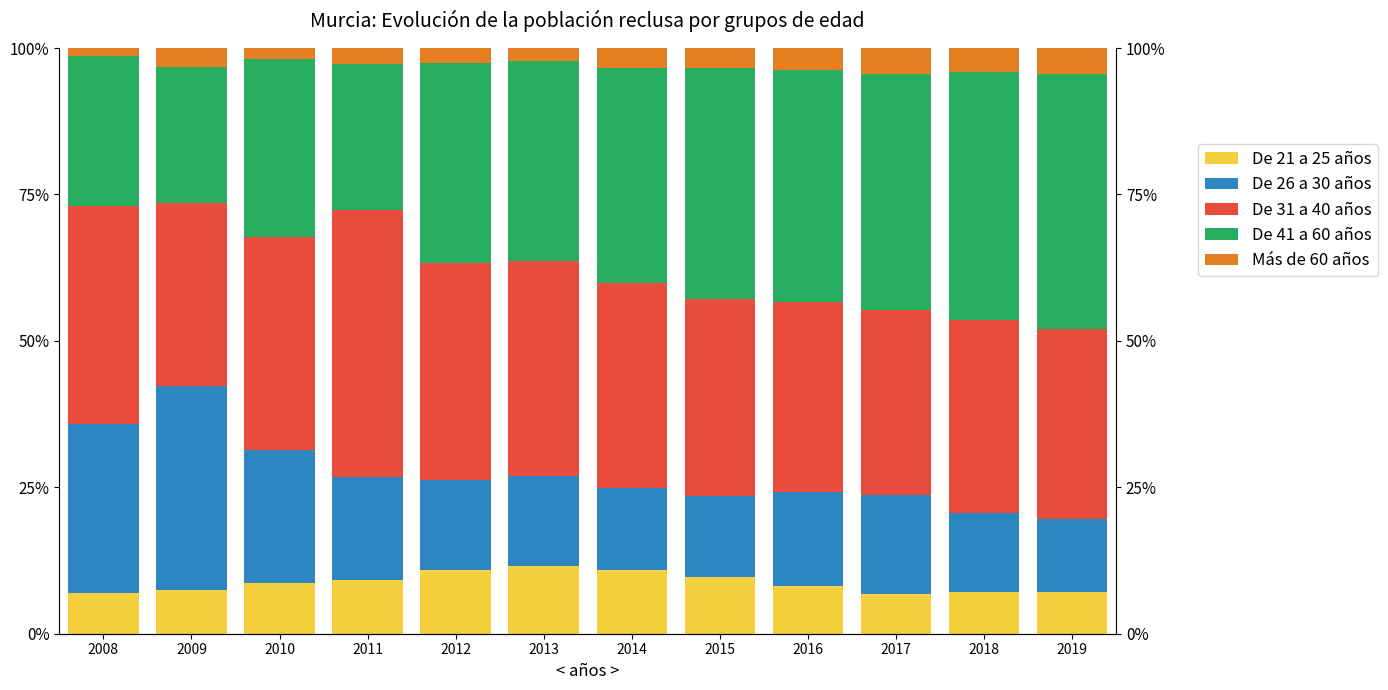

The Más de 60 años series shows 5.4 at 2018. True or false?

False